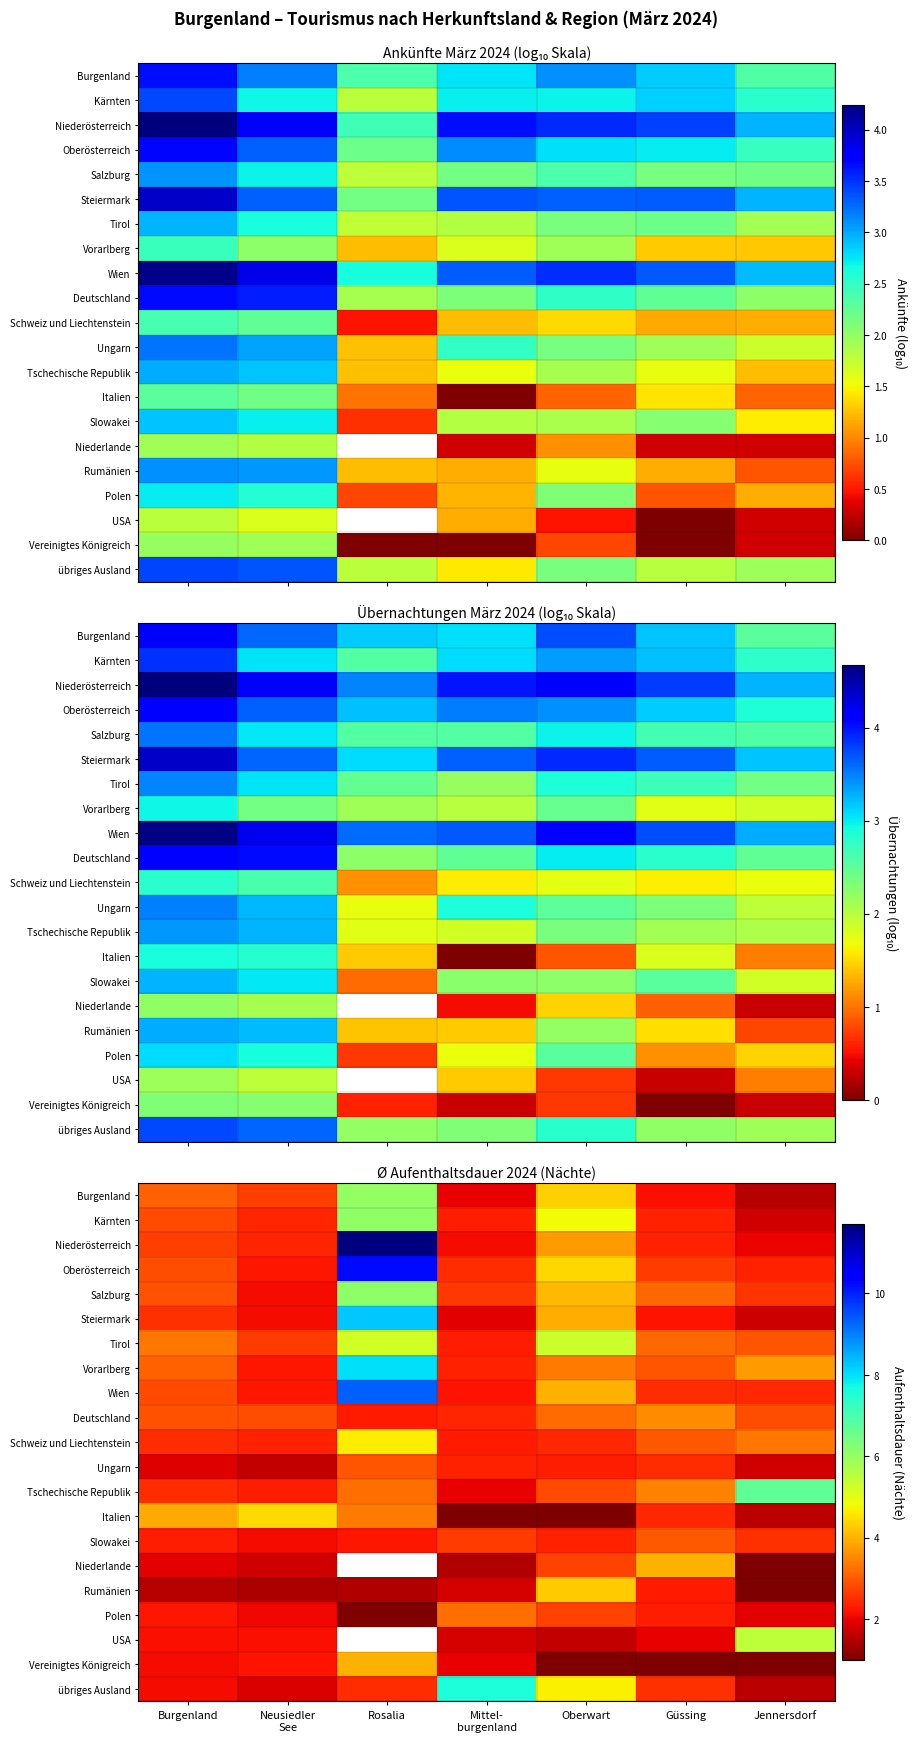

At which label is Schweiz und Liechtenstein closest to 3?

Güssing